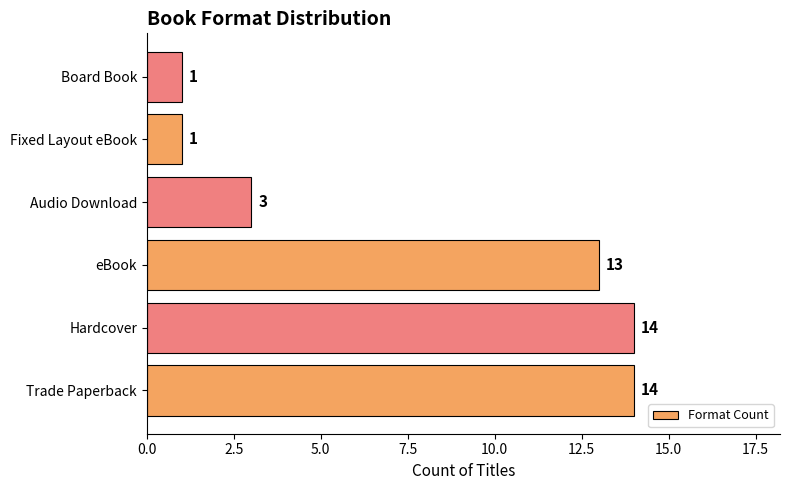

What is the change in value from eBook to Board Book?

-12